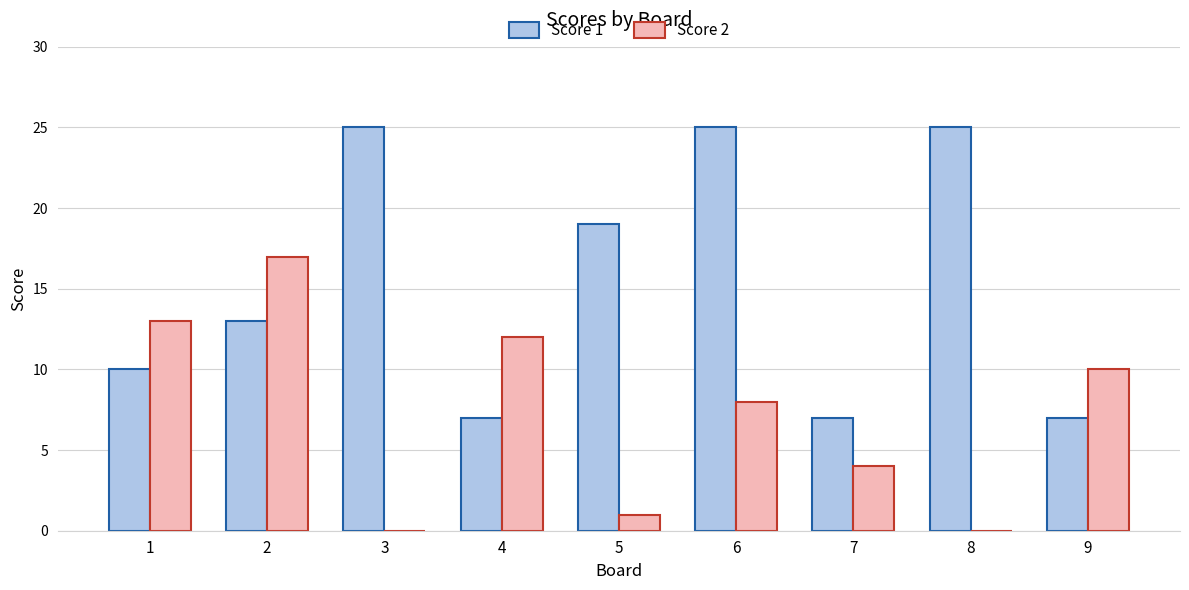

What is the maximum value shown in the chart?

25